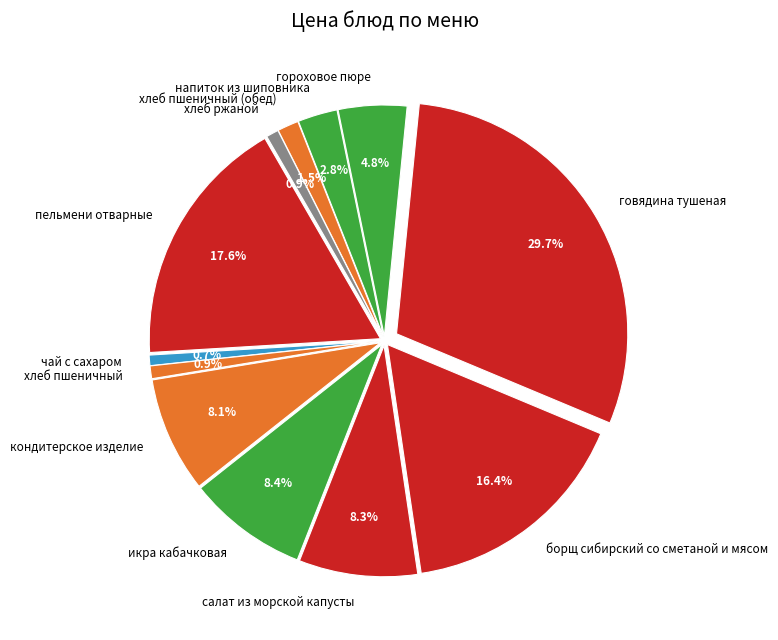

Combined, what portion of the pie is хлеб пшеничный and икра кабачковая?

9.3%